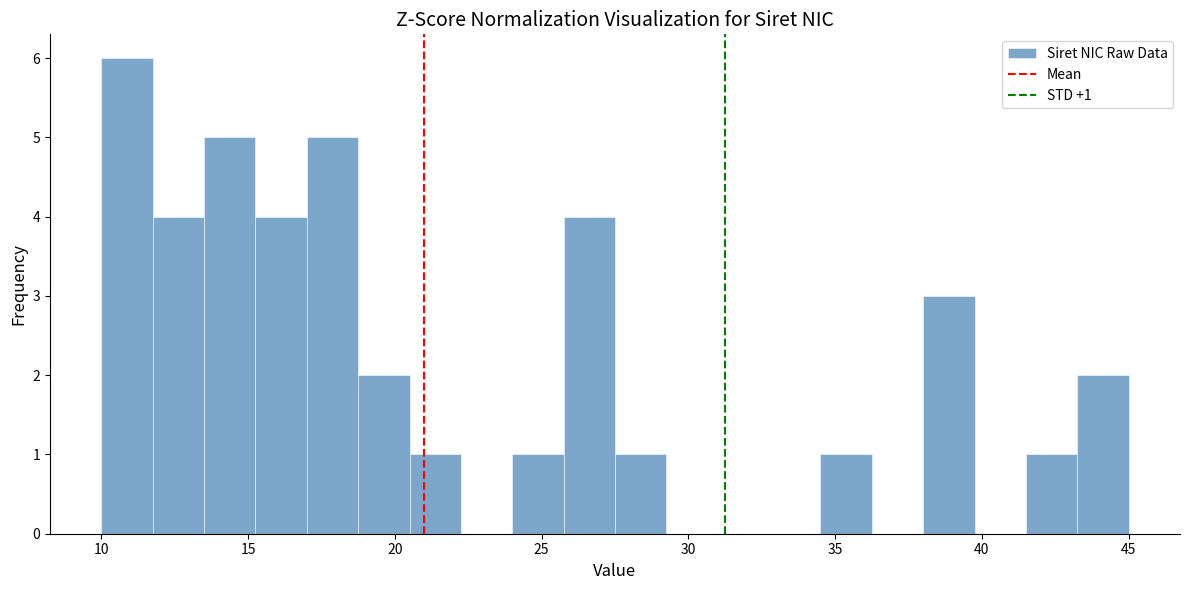

Around what value on the x-axis is the tallest bar? Give the approximate position of its centre, as read against the axis.

11.0